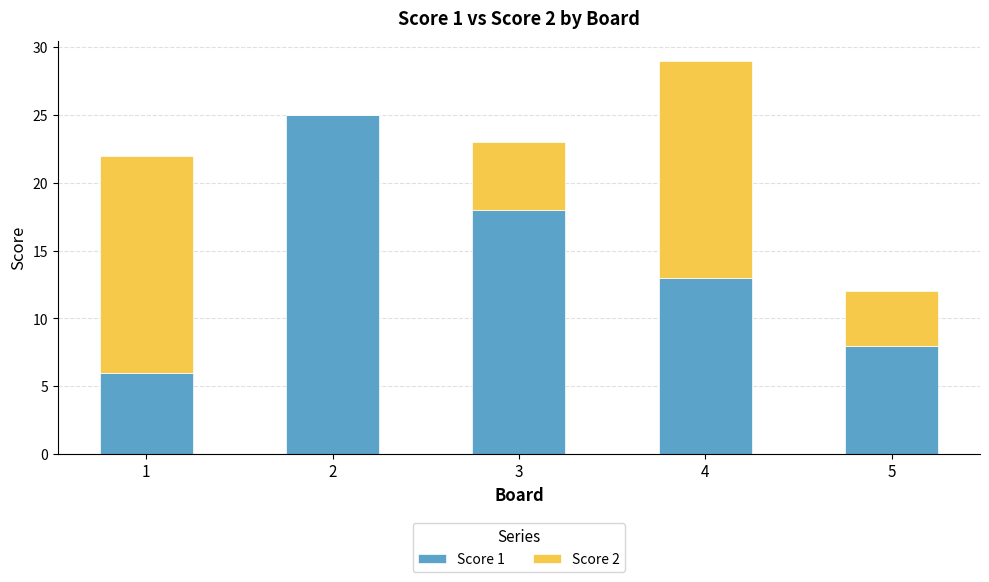

True or false: Score 1 has a value of 6 at 1.

True